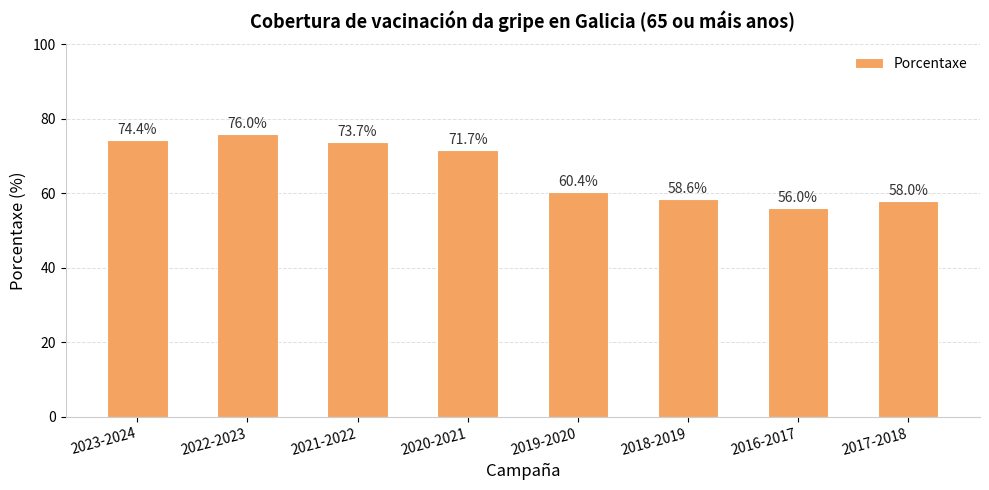

Which label corresponds to the smallest value in the chart?

2016-2017